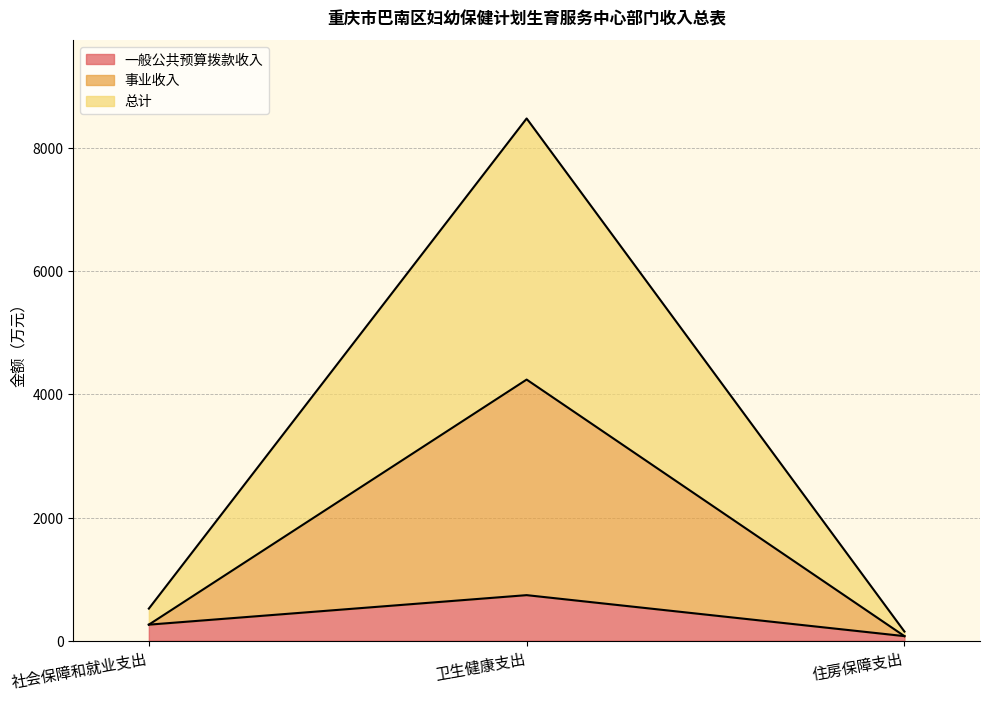

Where is 一般公共预算拨款收入 nearest to the value 407?

社会保障和就业支出